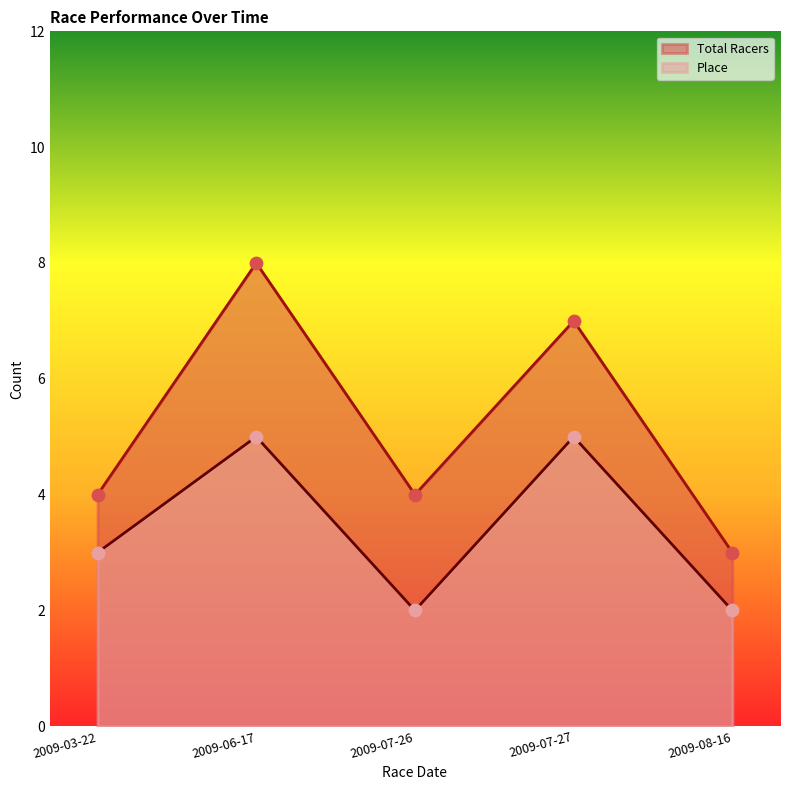

What are all the series names shown in the legend?

Total Racers, Place